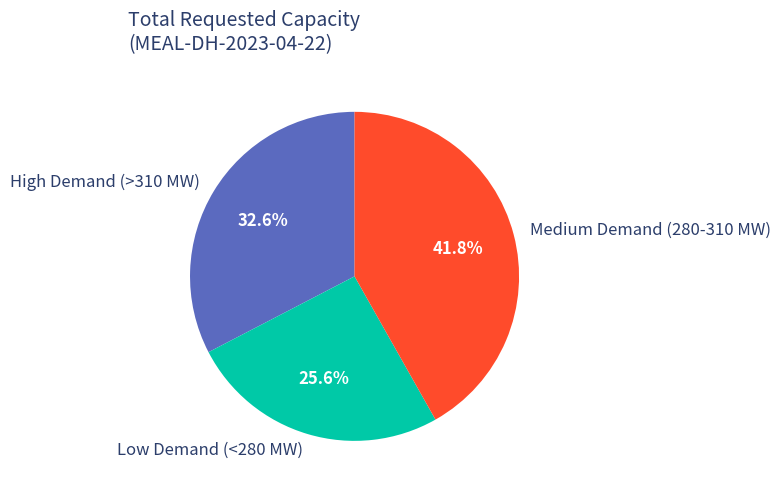

What portion of the pie excludes Medium Demand (280-310 MW)?

58.2%